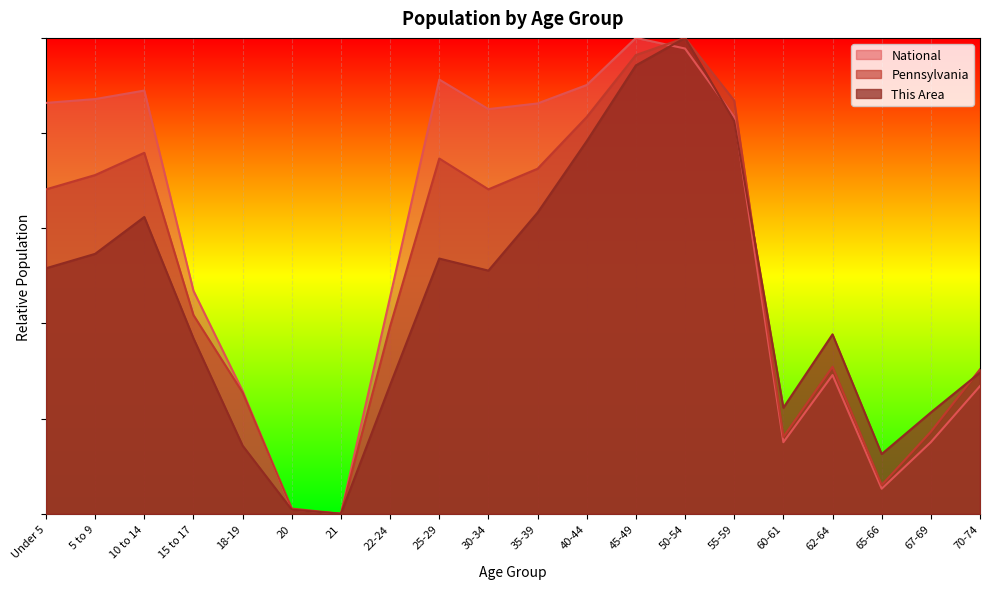

Where is Pennsylvania nearest to the value 0?

21